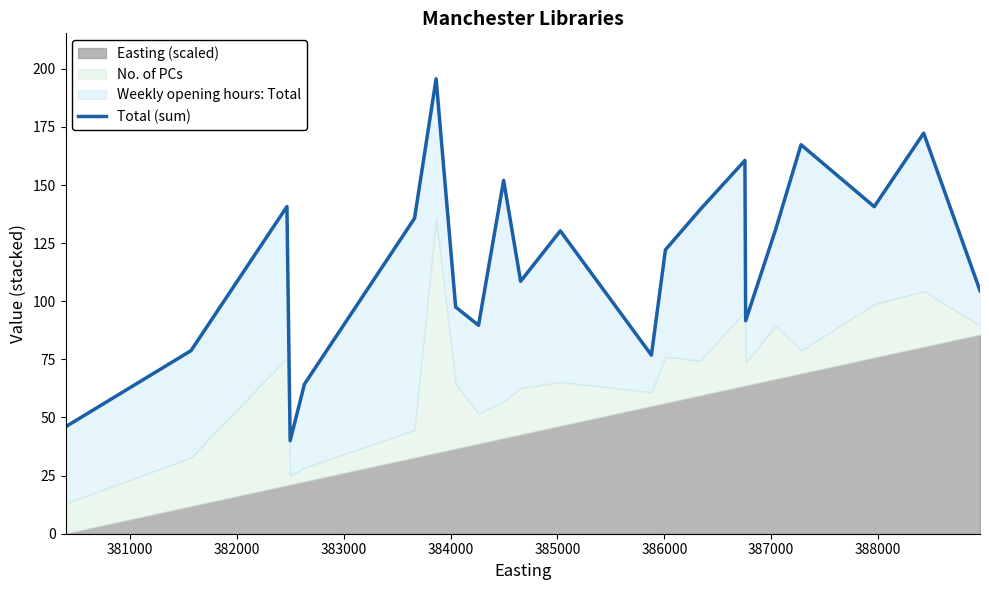

What is the maximum value shown in the chart?

195.7